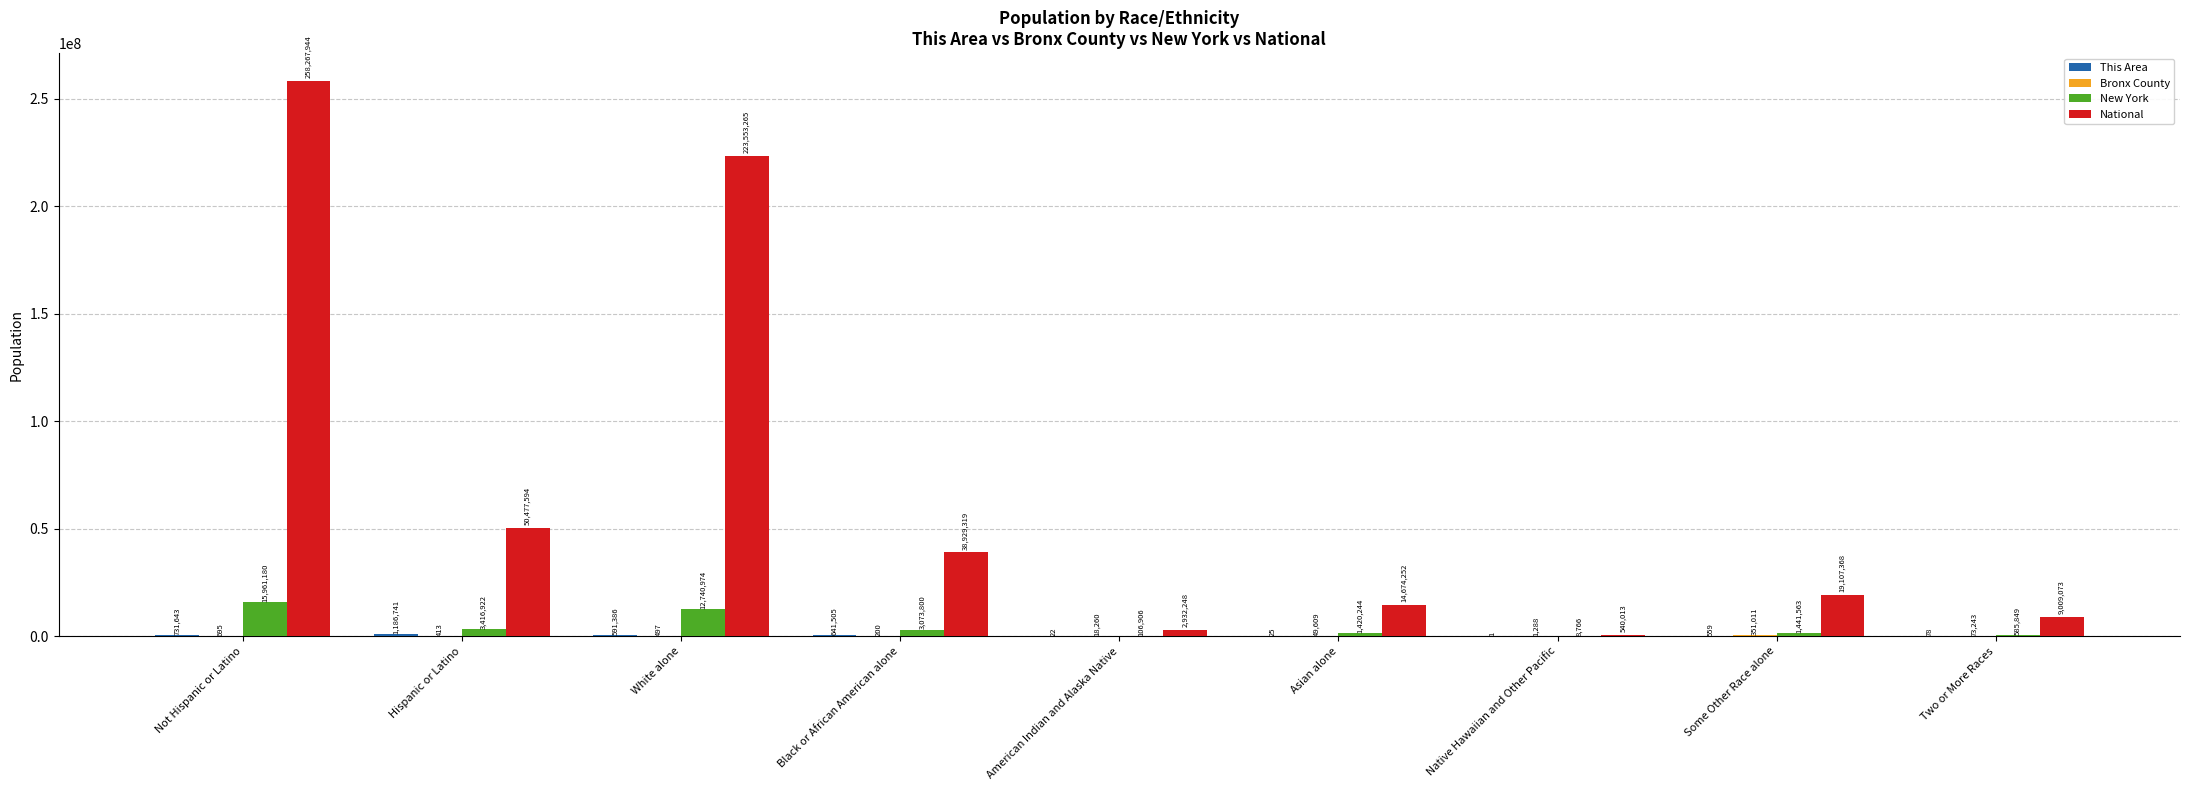

Which category has the highest value across all series?

Not Hispanic or Latino